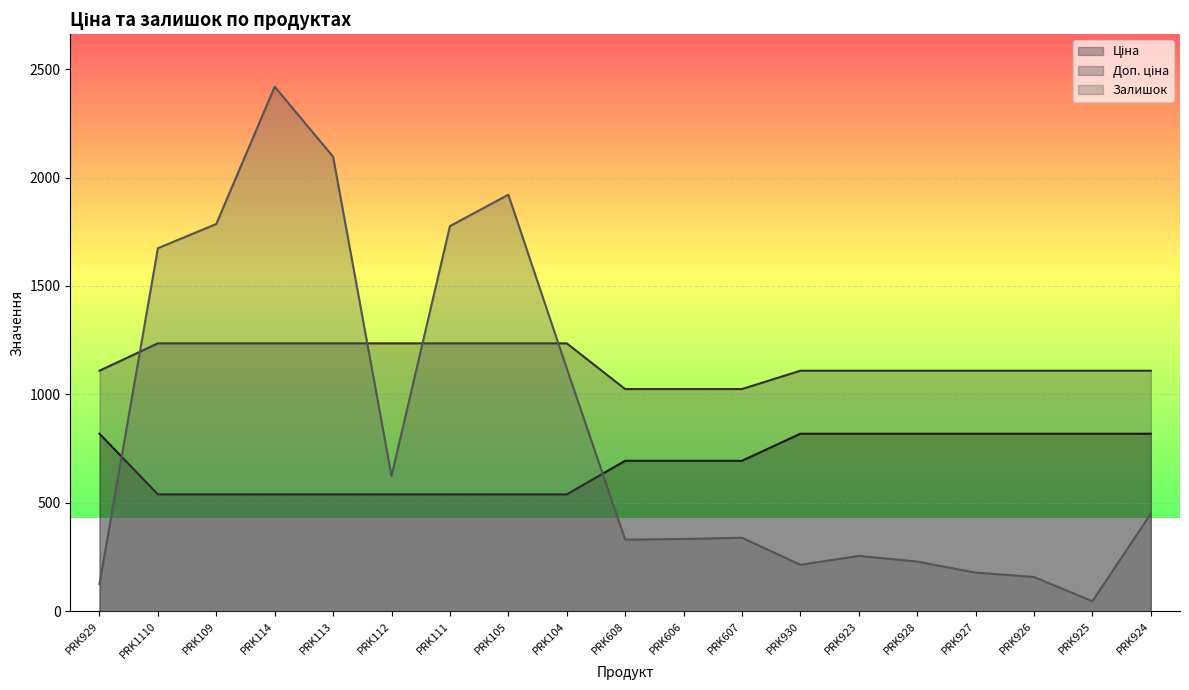

Reading left to right, extract all data points from this chart.

Ціна: 818.5	539.0	539.0	539.0	539.0	539.0	539.0	539.0	539.0	693.7	693.7	693.7	818.5	818.5	818.5	818.5	818.5	818.5	818.5
Доп. ціна: 1109.2	1235.4	1235.4	1235.4	1235.4	1235.4	1235.4	1235.4	1235.4	1024.6	1024.6	1024.6	1109.2	1109.2	1109.2	1109.2	1109.2	1109.2	1109.2
Залишок: 125.0	1674.0	1786.0	2419.0	2096.0	624.0	1776.0	1921.0	1120.0	330.0	333.0	339.0	214.0	255.0	229.0	178.0	158.0	46.0	450.0